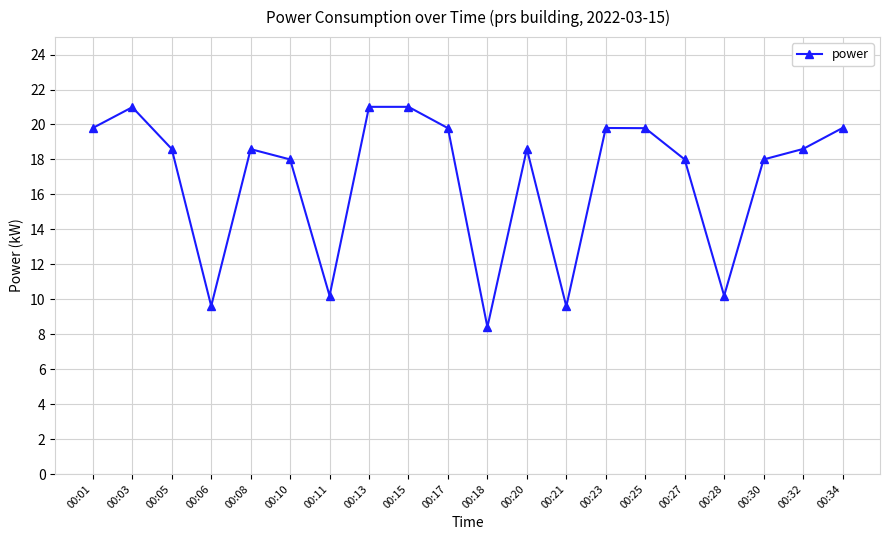

The value at 00:28 is 10.2. True or false?

True